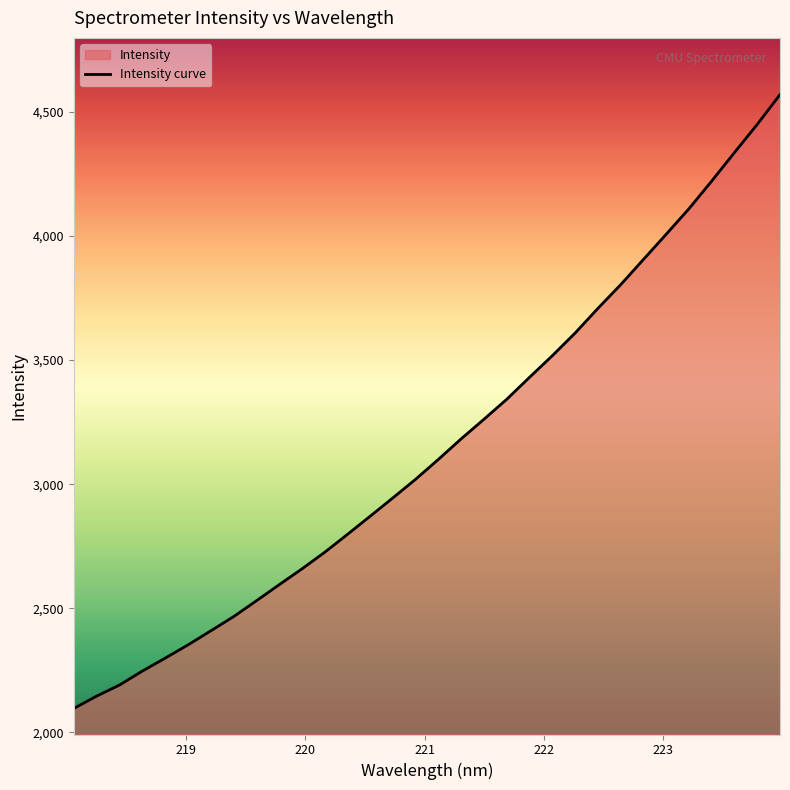

What is the sum of all values?

100900.6